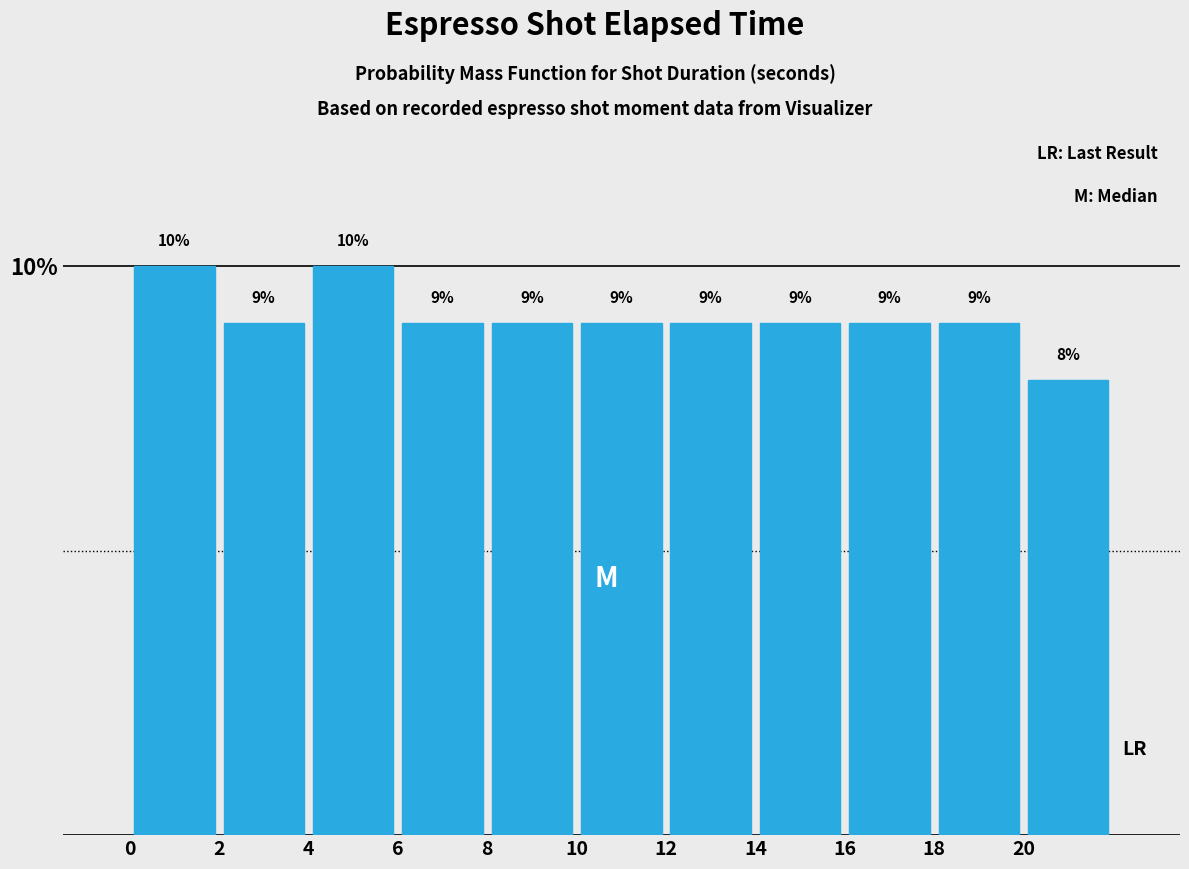

Reading left to right, list every bar in this chart as the range it spans on the x-axis followed by its height.

0 to 2: 10
2 to 4: 9
4 to 6: 10
6 to 8: 9
8 to 10: 9
10 to 12: 9
12 to 14: 9
14 to 16: 9
16 to 18: 9
18 to 20: 9
20 to 22: 8